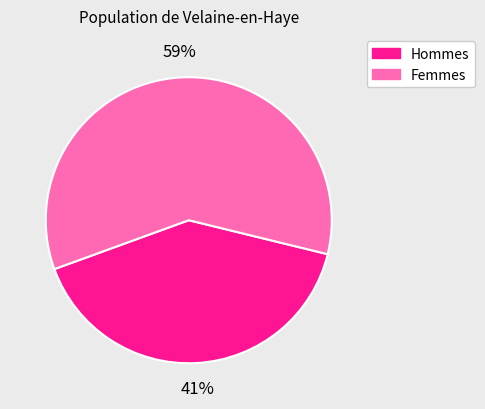

Is there a majority slice in this chart?

Yes